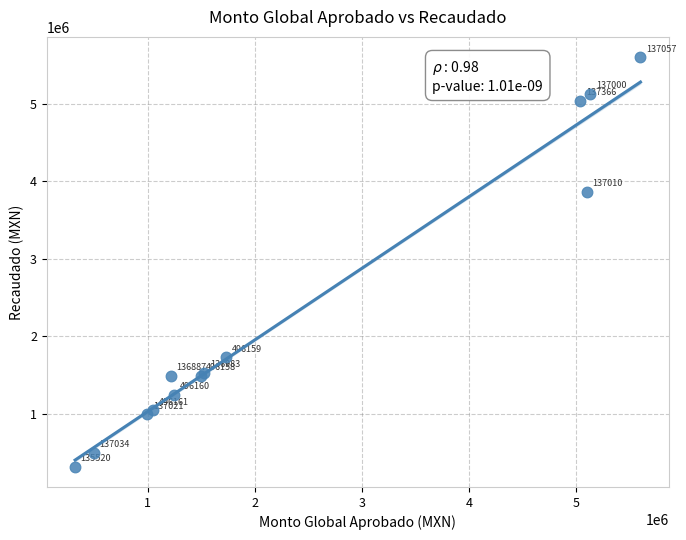

What Y value in the scatter plot is closest to 2960903?

3864238.5